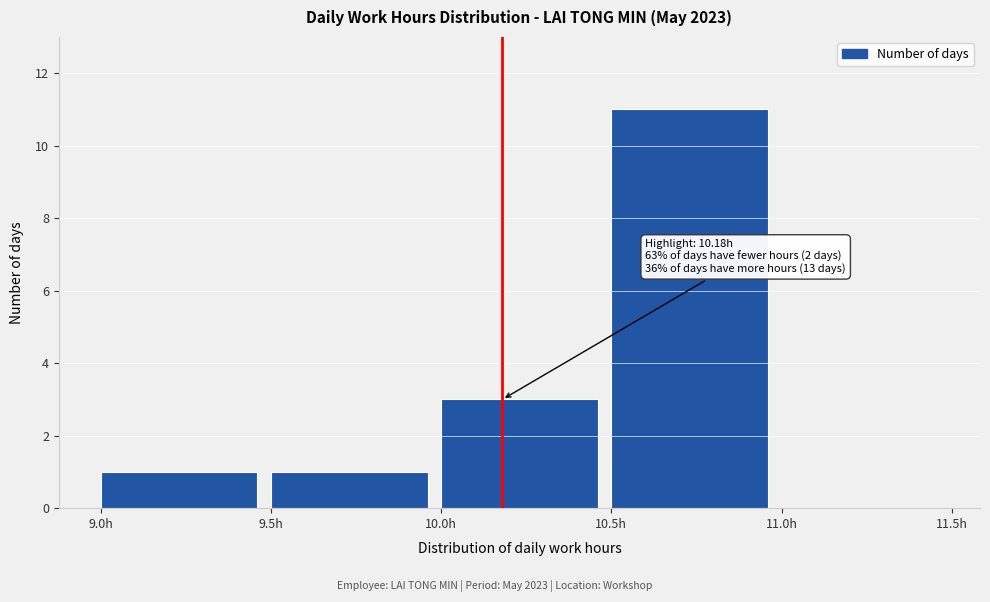

Which range on the x-axis has the tallest bar?

10.5 to 11.0